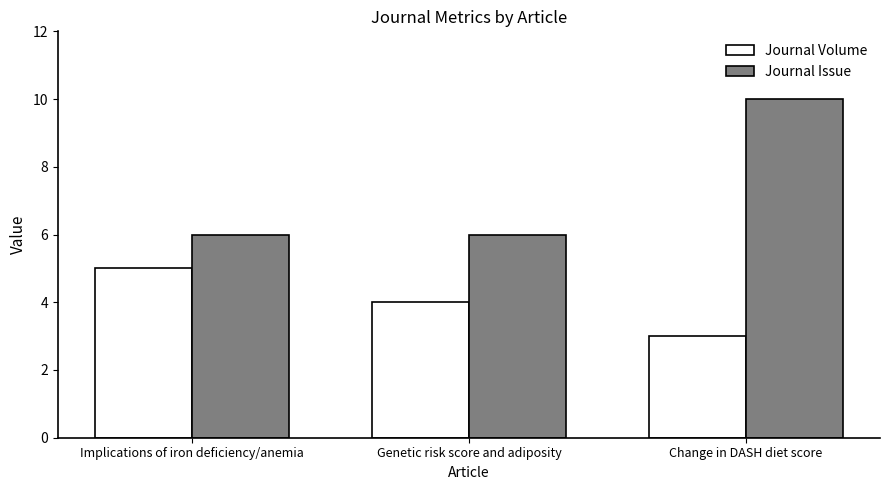

Reading left to right, list all the values displayed in this chart.

Journal Volume: Implications of iron deficiency/anemia=5	Genetic risk score and adiposity=4	Change in DASH diet score=3
Journal Issue: Implications of iron deficiency/anemia=6	Genetic risk score and adiposity=6	Change in DASH diet score=10